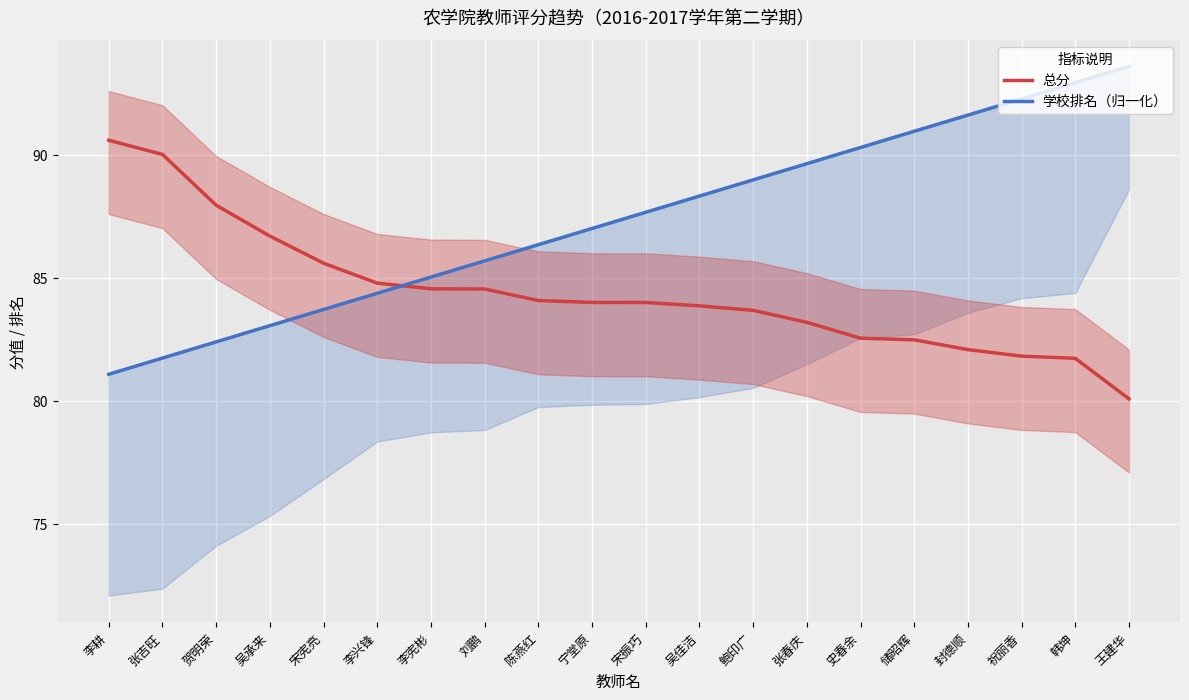

At which label is 学校排名（归一化） closest to 87?

宁堂原